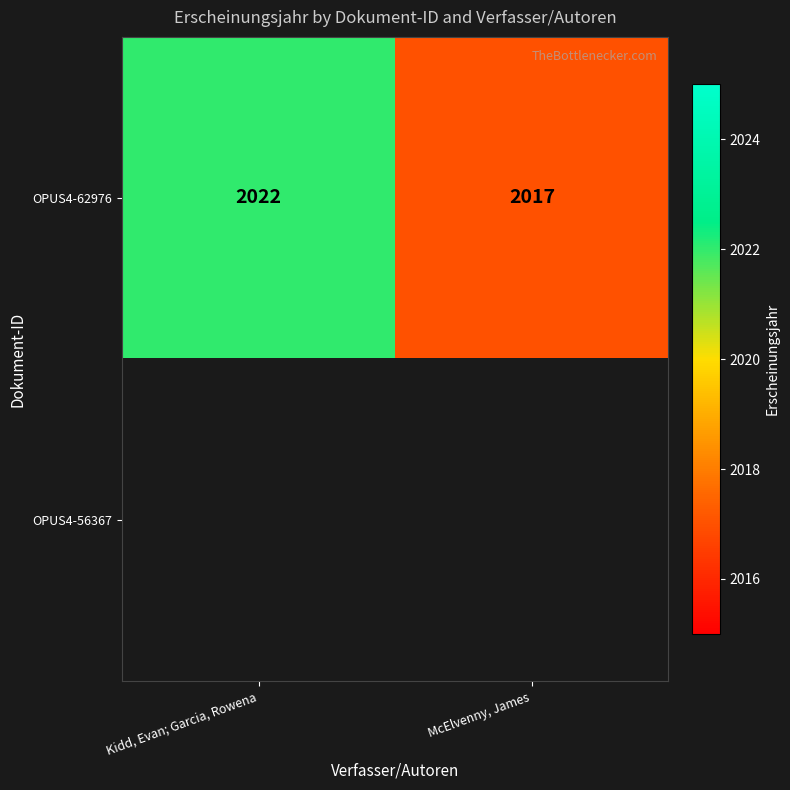

How many series are shown in this chart?

2